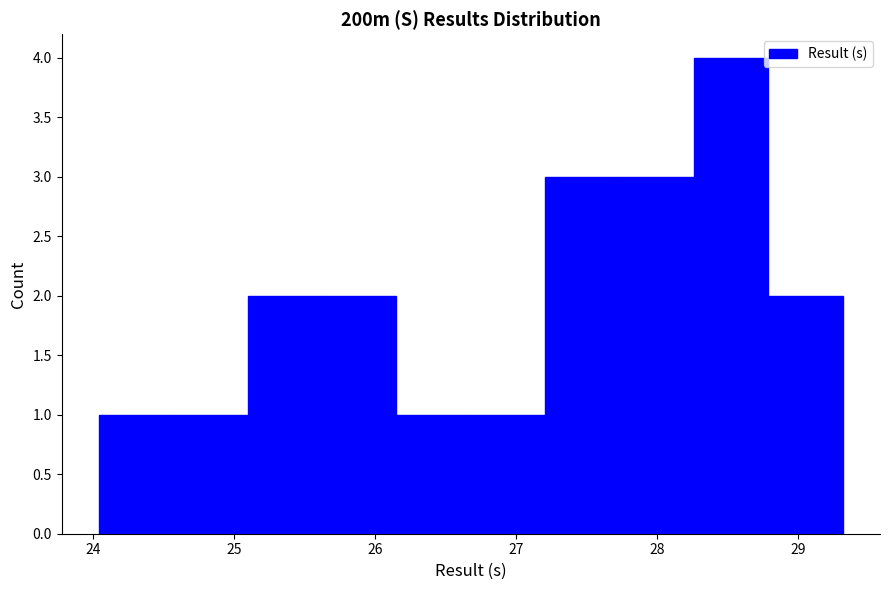

Reading left to right, transcribe this chart: for each bar, give the range it covers on the x-axis and its height. Neither the bar edges nor the heights are printed on the chart, so give them approximately, as read against the axes.

24.0 to 24.6: 1
24.6 to 25.1: 1
25.1 to 25.6: 2
25.6 to 26.2: 2
26.2 to 26.7: 1
26.7 to 27.2: 1
27.2 to 27.7: 3
27.7 to 28.3: 3
28.3 to 28.8: 4
28.8 to 29.3: 2